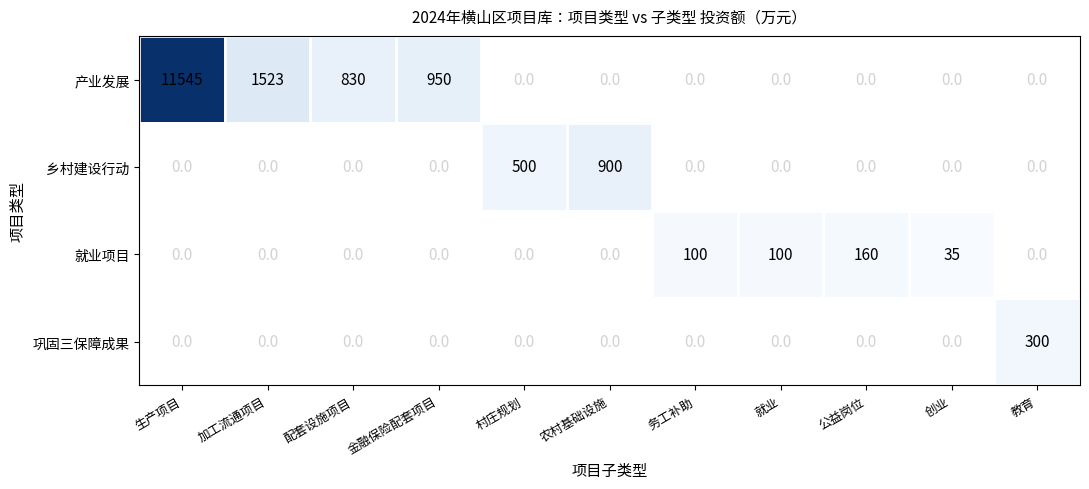

What is the minimum value shown in the chart?

35.0